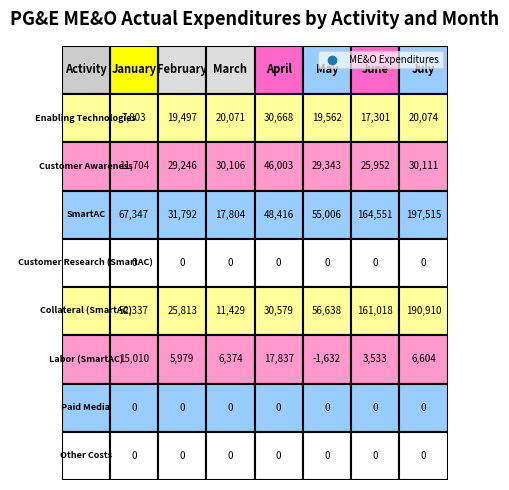

How many positive values does the Labor (SmartAC) series have?

6